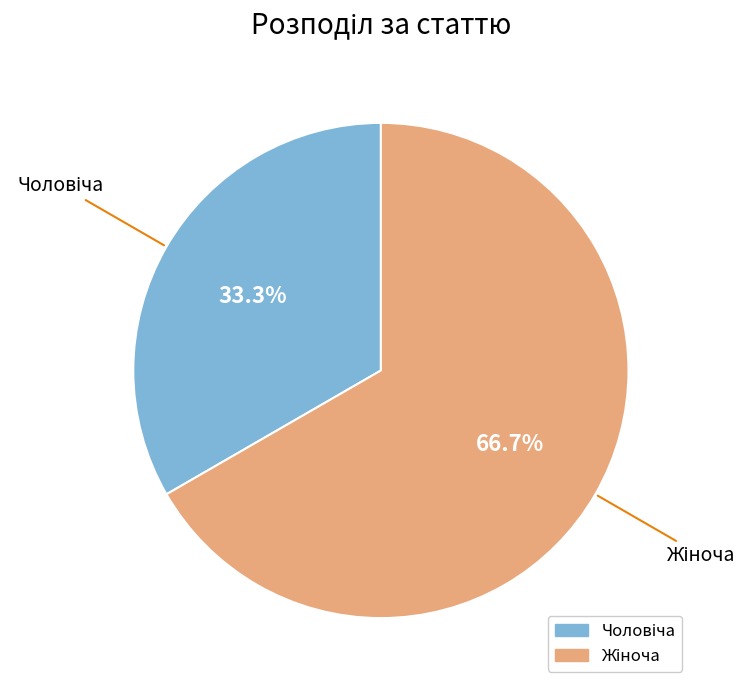

Does any single category account for the majority?

Yes